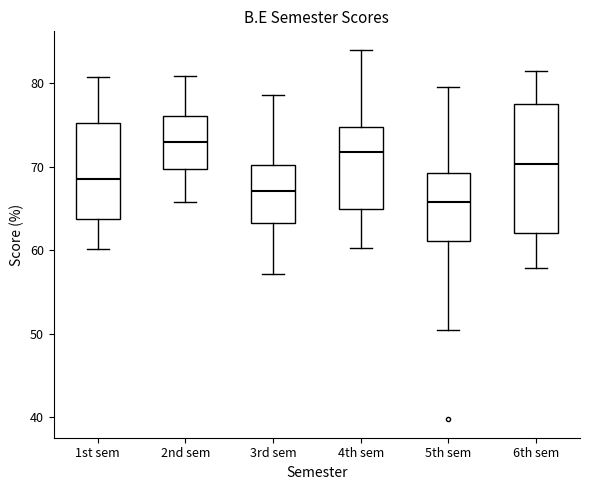

Where is the upper edge of the box for 1st sem on the y-axis? The values are not printed on the chart, so give them approximately, as read against the axis.

75